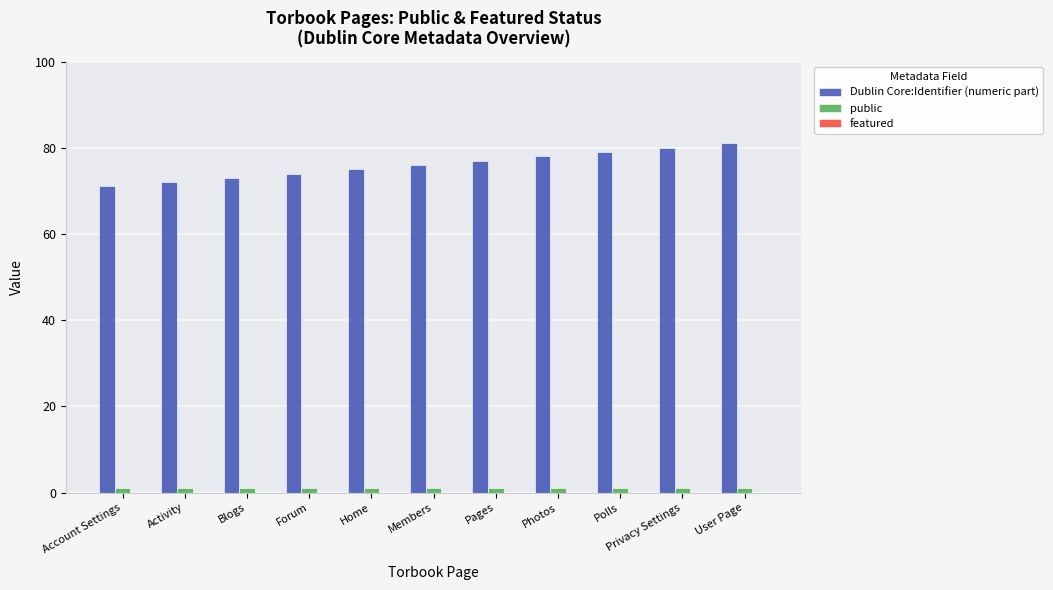

Is it true that Dublin Core:Identifier (numeric part) equals 32 at Blogs?

False